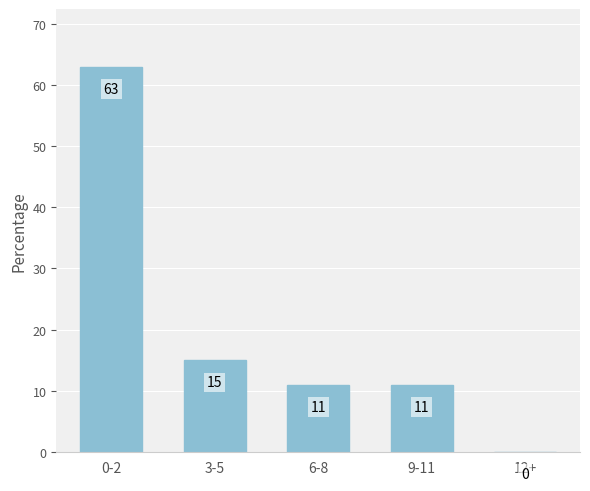

The value at 0-2 is 30. True or false?

False